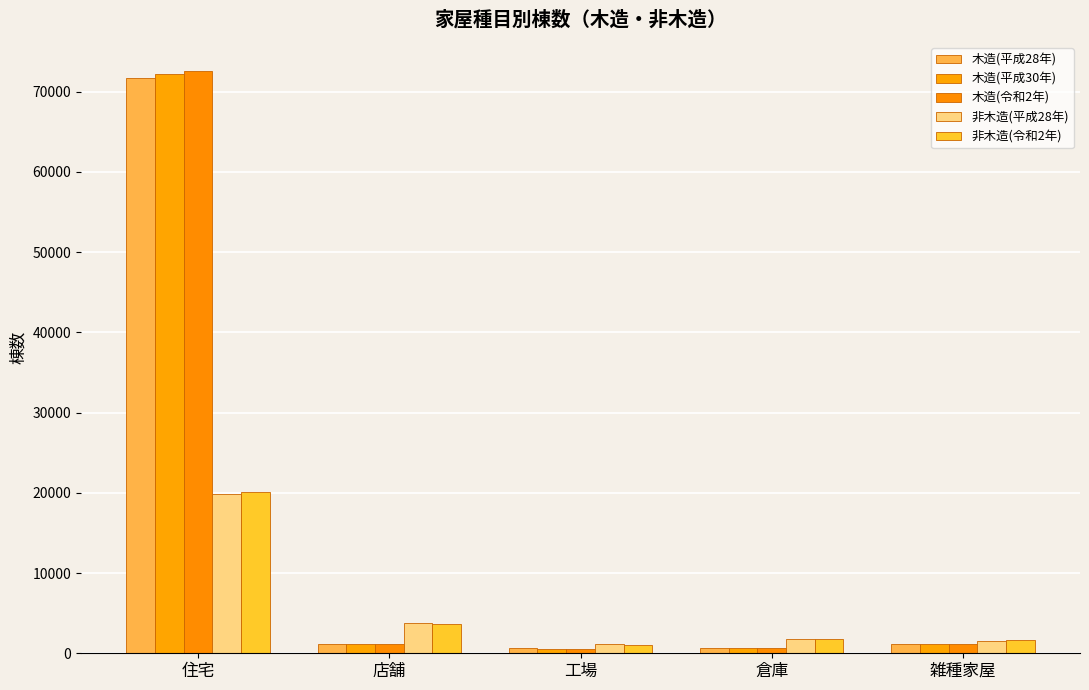

What is the label of the 1st bar from the left?

住宅